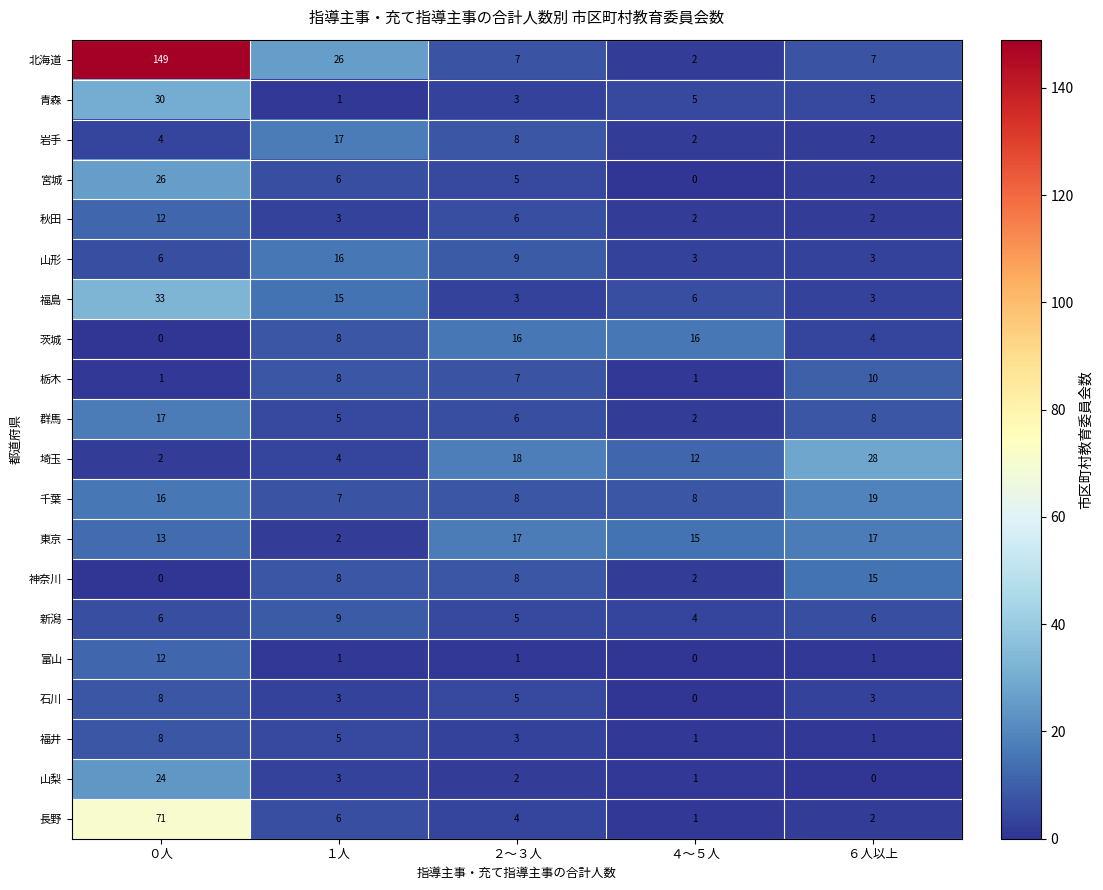

How many series are shown in this chart?

20